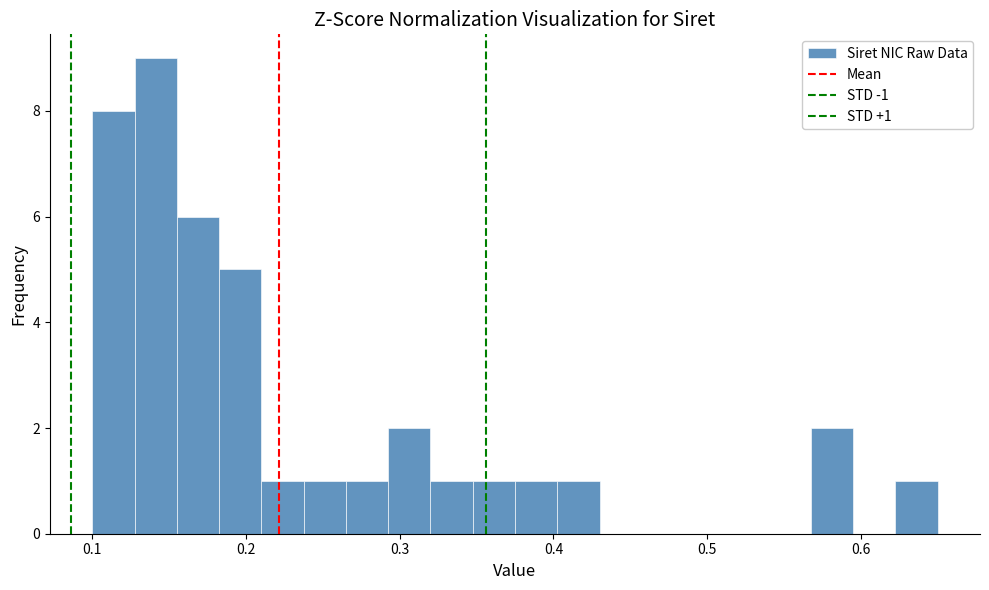

Around what value on the x-axis is the tallest bar? Give the approximate position of its centre, as read against the axis.

0.14